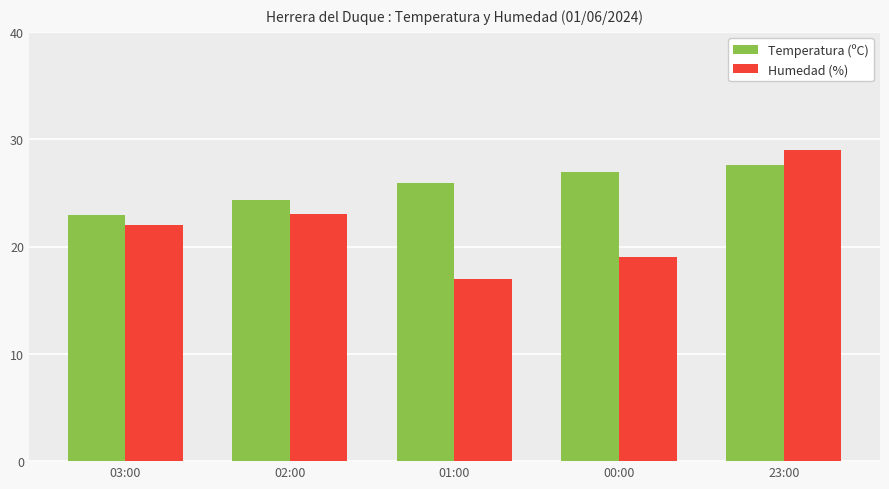

Which label corresponds to the largest value in the chart?

23:00